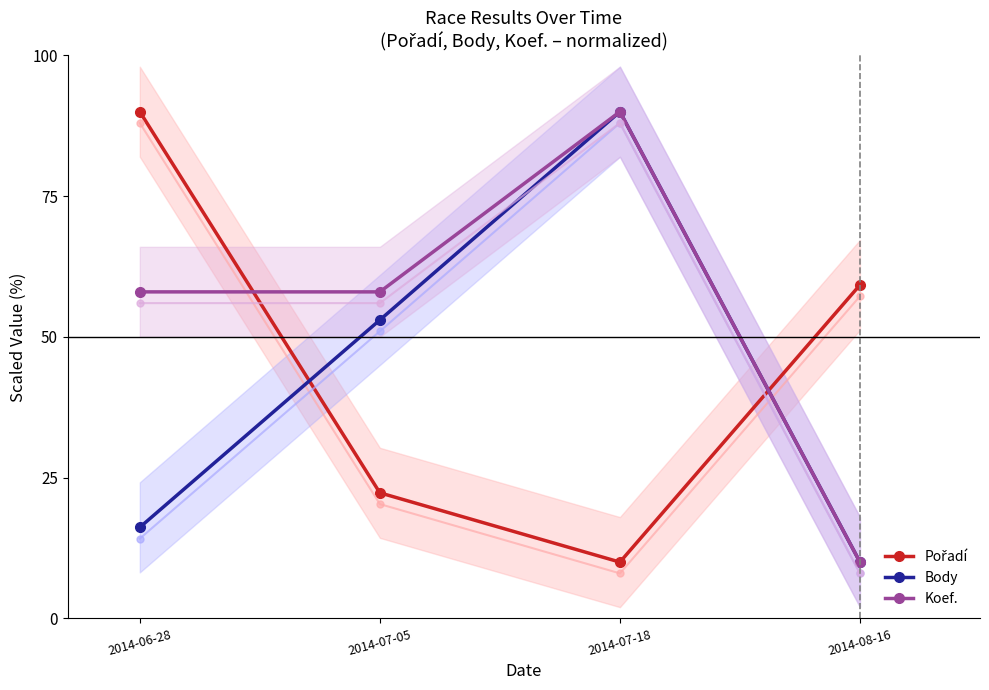

Rank the series by their average value, from highest to lowest.

Koef., Pořadí, Body